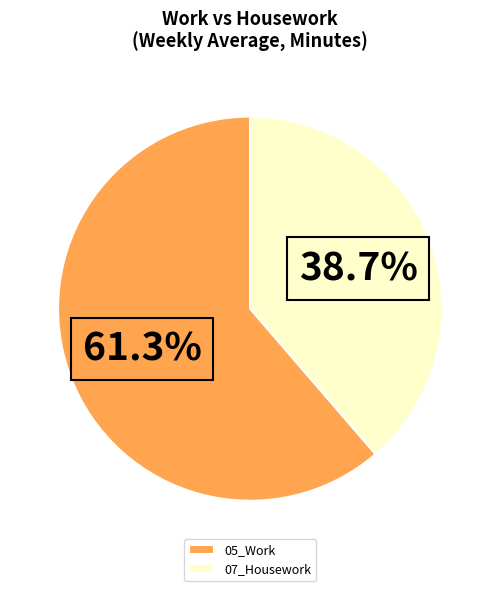

The 07_Housework slice represents 50% of the pie. True or false?

False